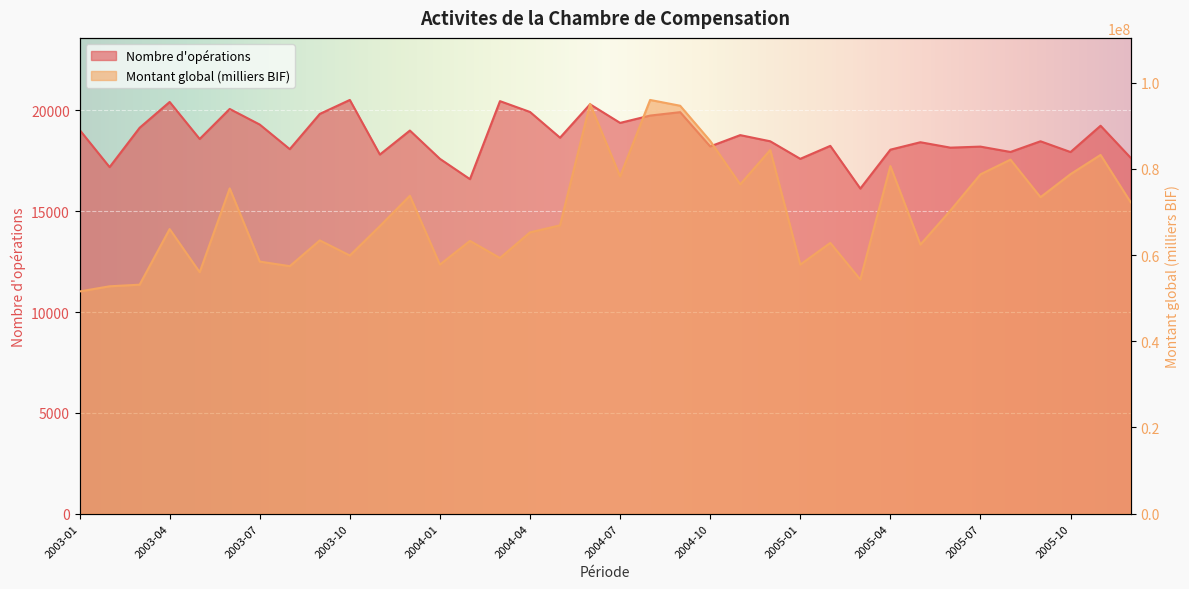

How many lines are shown in the chart?

2